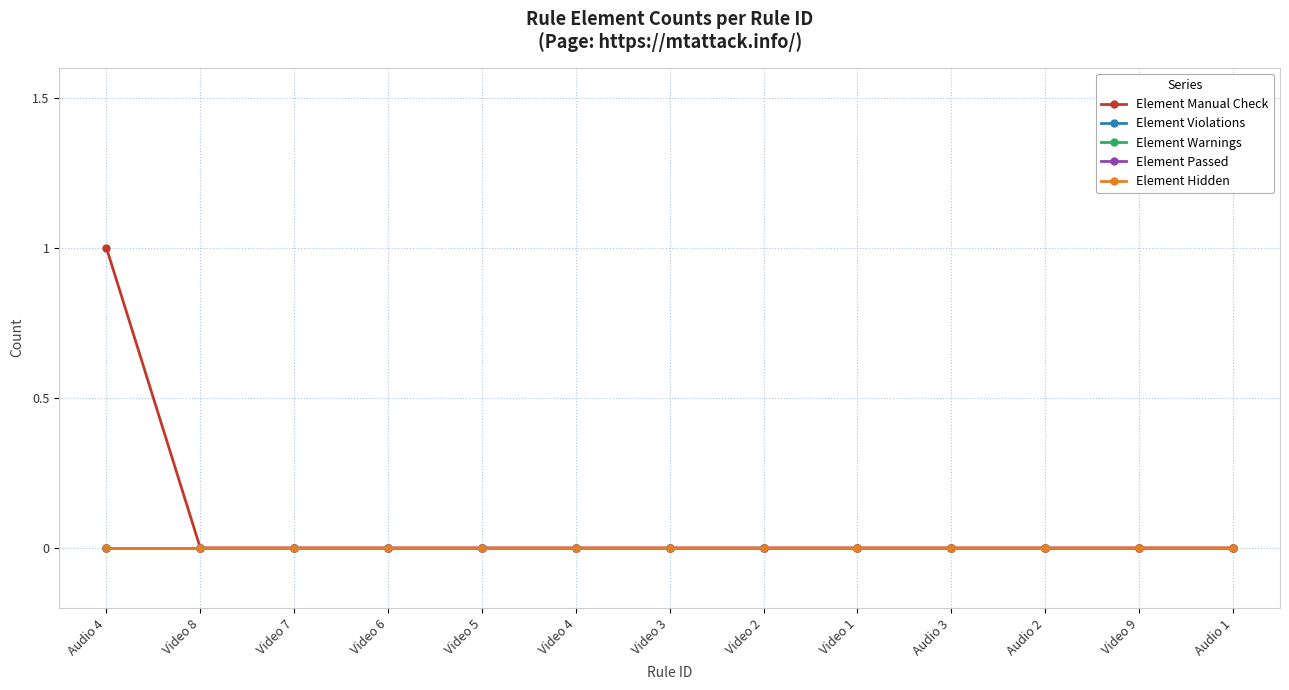

The value of Element Warnings at Video 1 is 0. True or false?

True